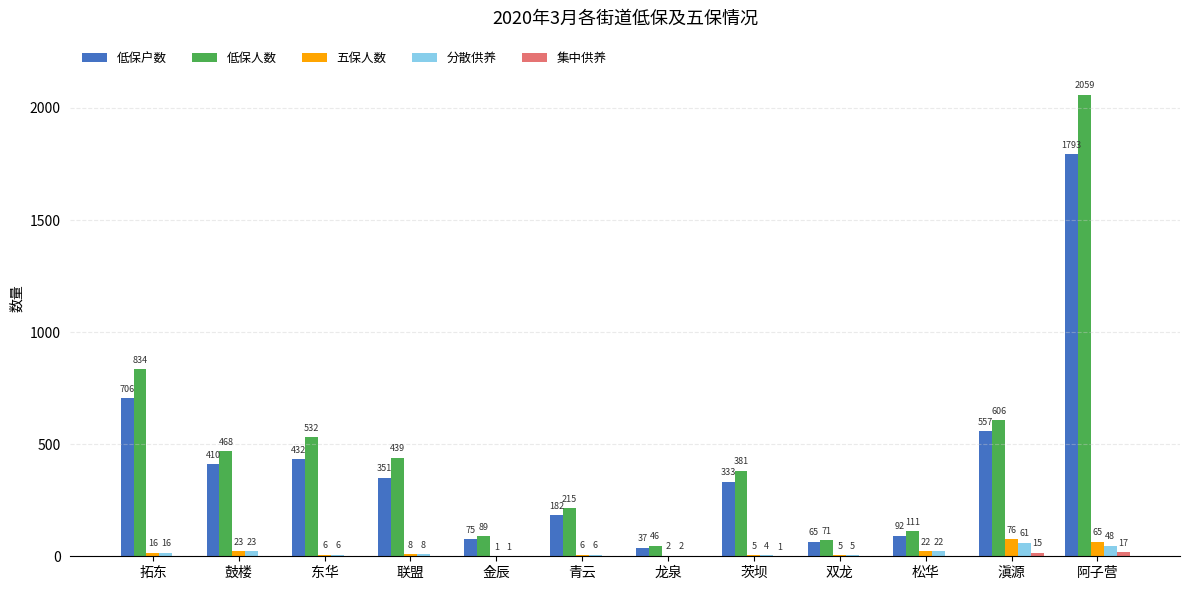

Which series changed the most between 龙泉 and 松华?

低保人数